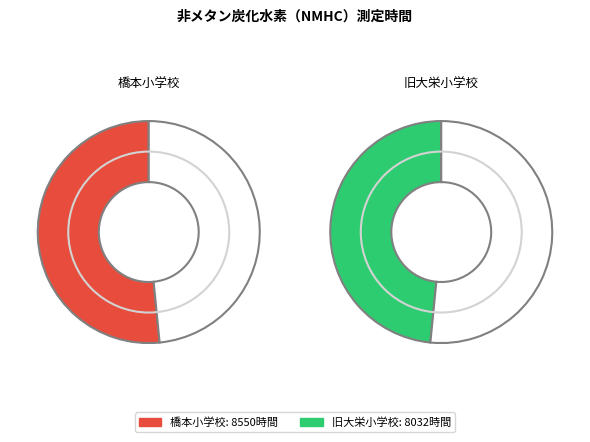

Rank the categories by value from highest to lowest.

橋本小学校, 旧大栄小学校